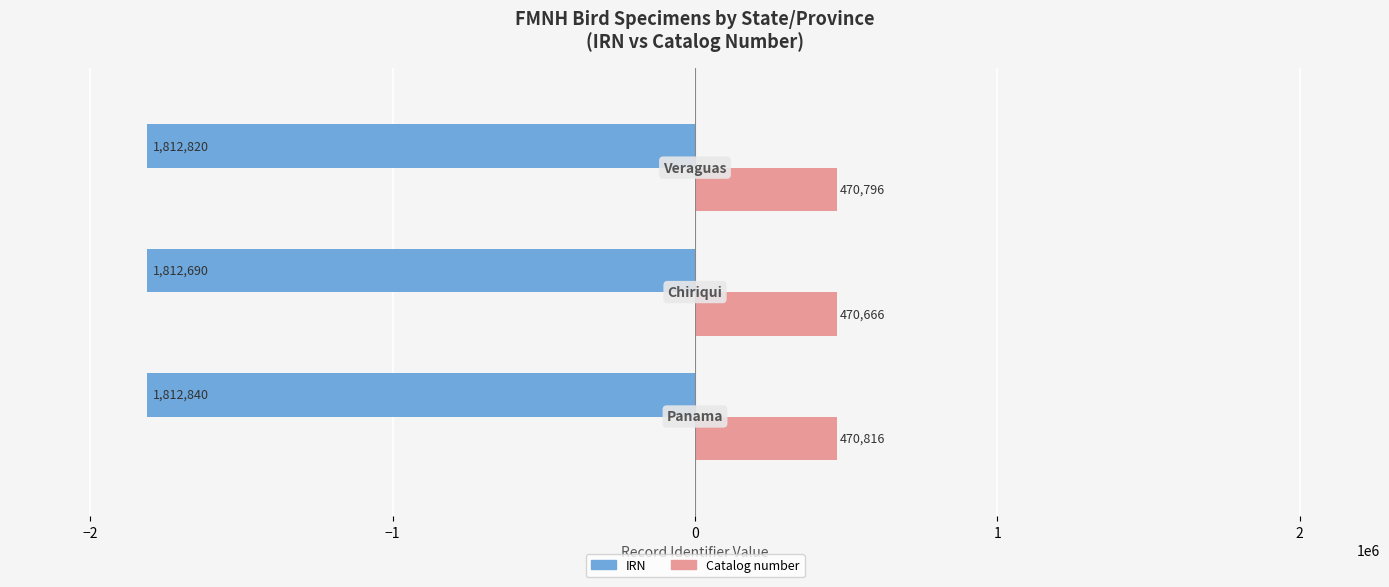

List the series in order of their overall mean, lowest first.

IRN, Catalog number